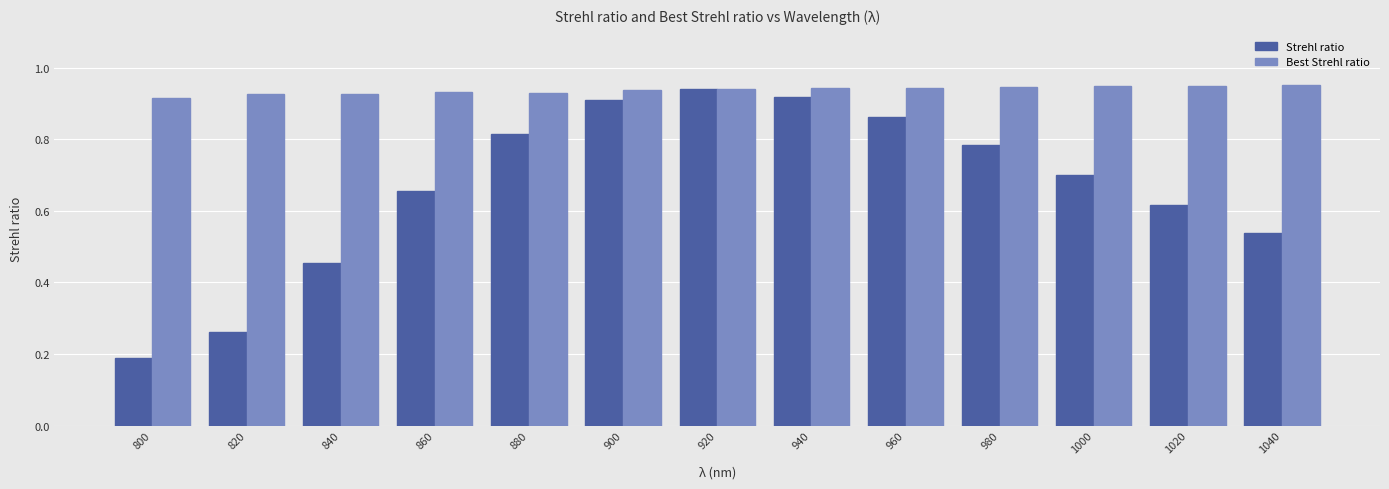

True or false: Strehl ratio has a value of 0.5 at 820.

False